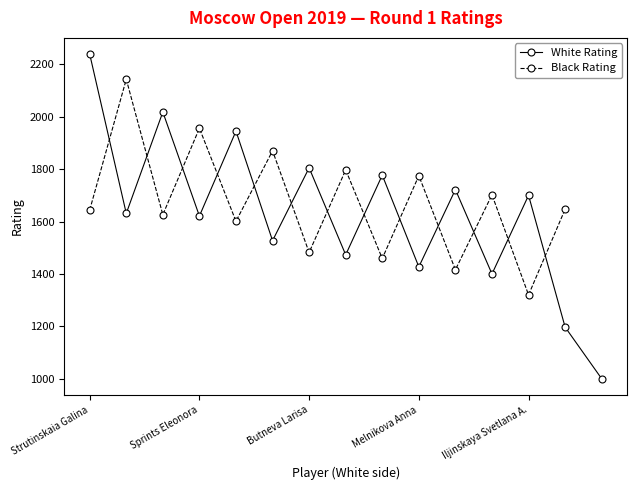

What is the ratio of the value at Strutinskaia Galina to the value at Malinicheva Lidia?

1.2